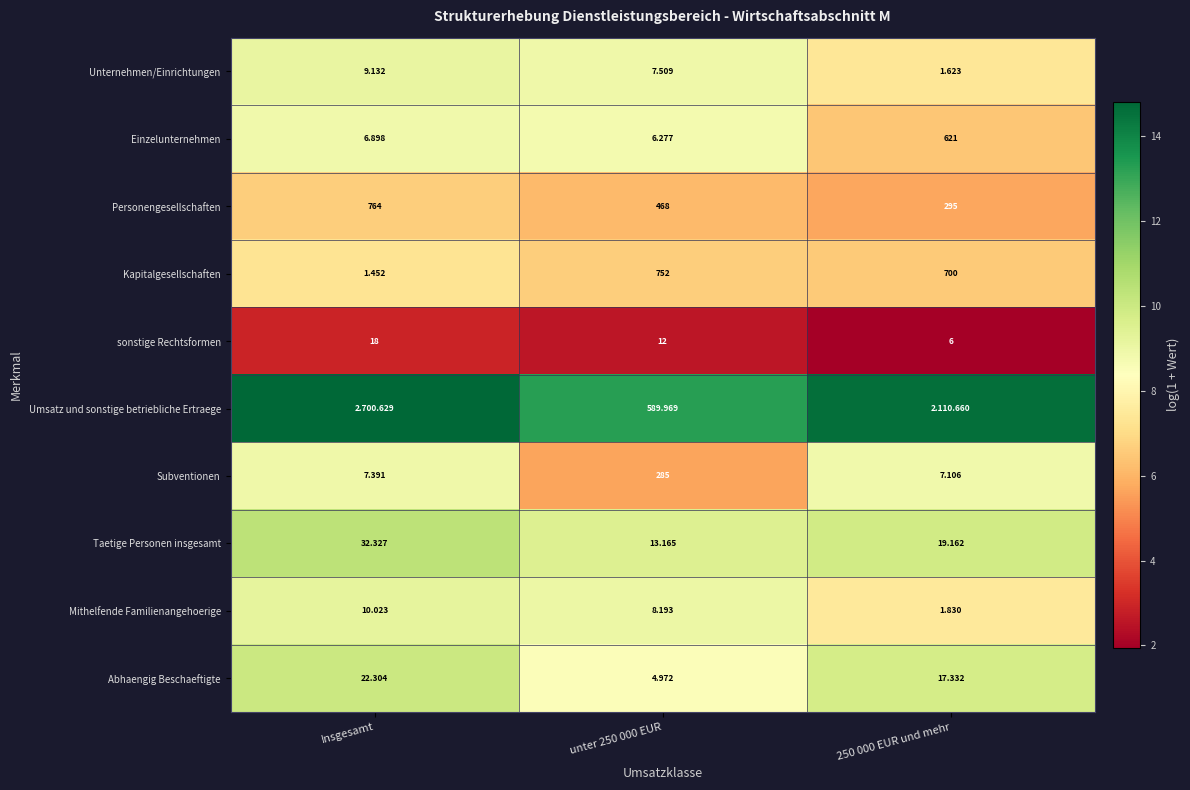

Where does the Unternehmen/Einrichtungen series first go above 7?

Insgesamt